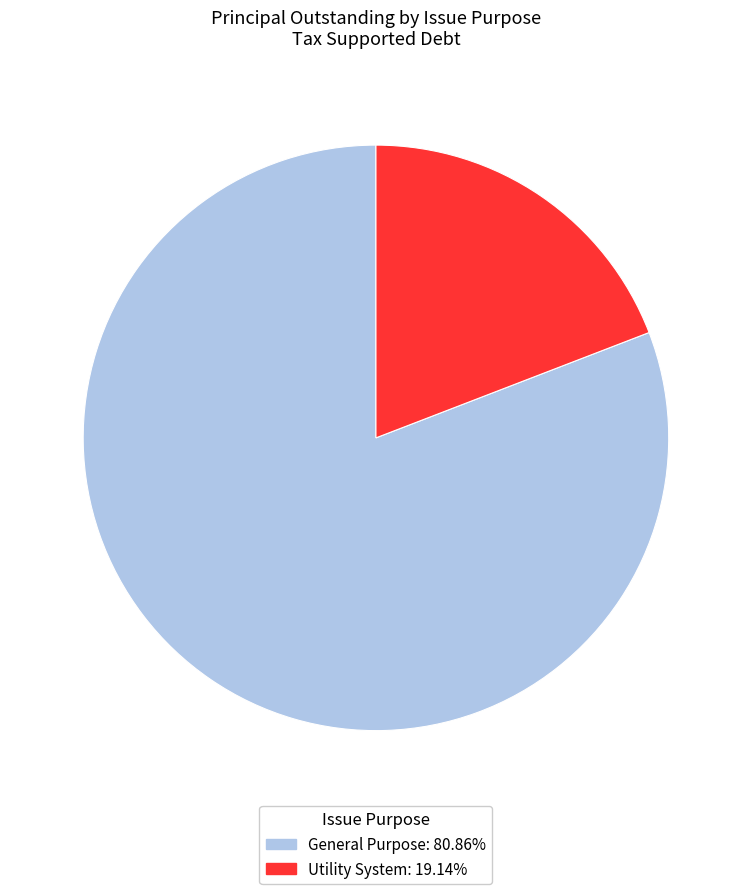

Which slice is the largest?

General Purpose